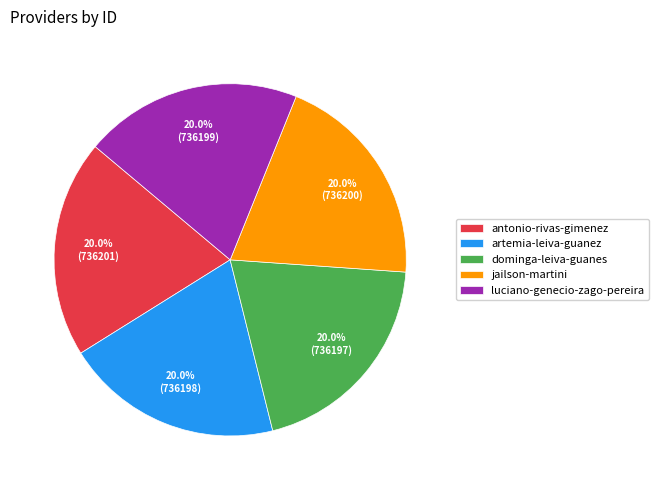

Approximately how many times larger is the value at artemia-leiva-guanez compared to antonio-rivas-gimenez?

1.0